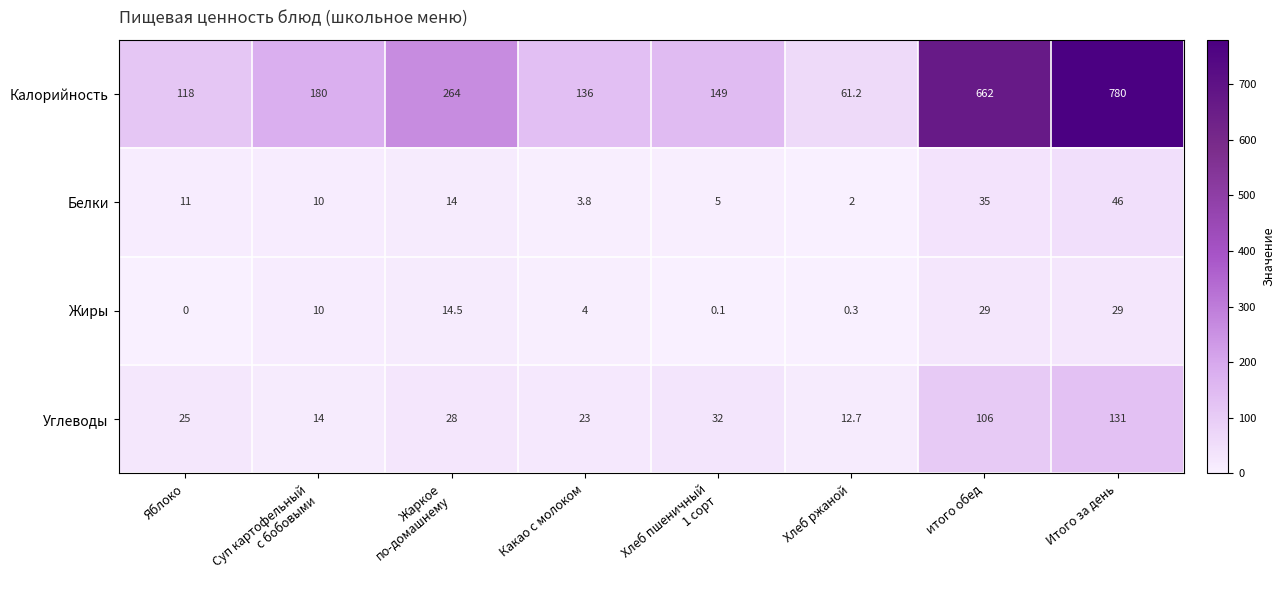

What is the difference between the maximum and minimum values in the Углеводы series?

118.3